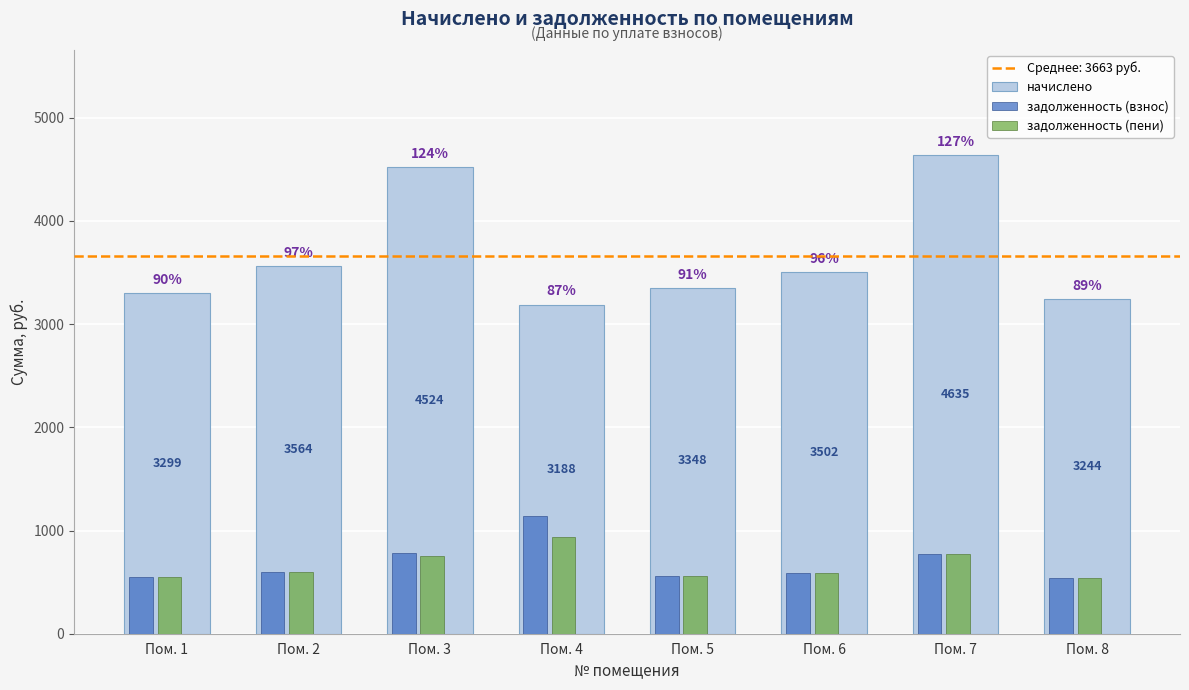

How many bars are there in each group?

3